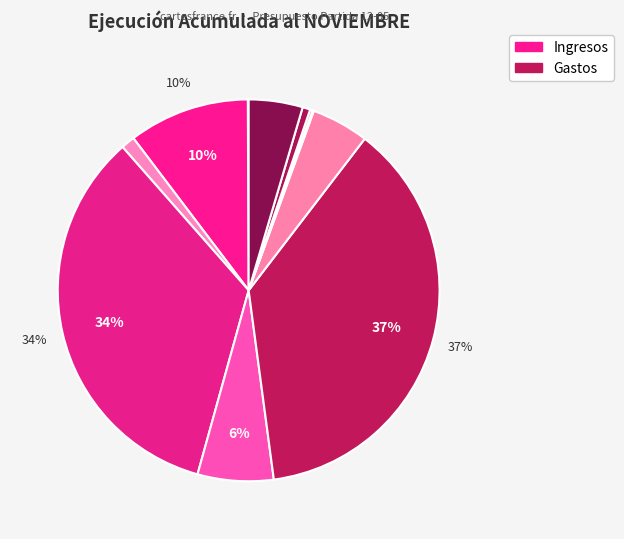

Is there any slice that represents more than half of the pie?

No